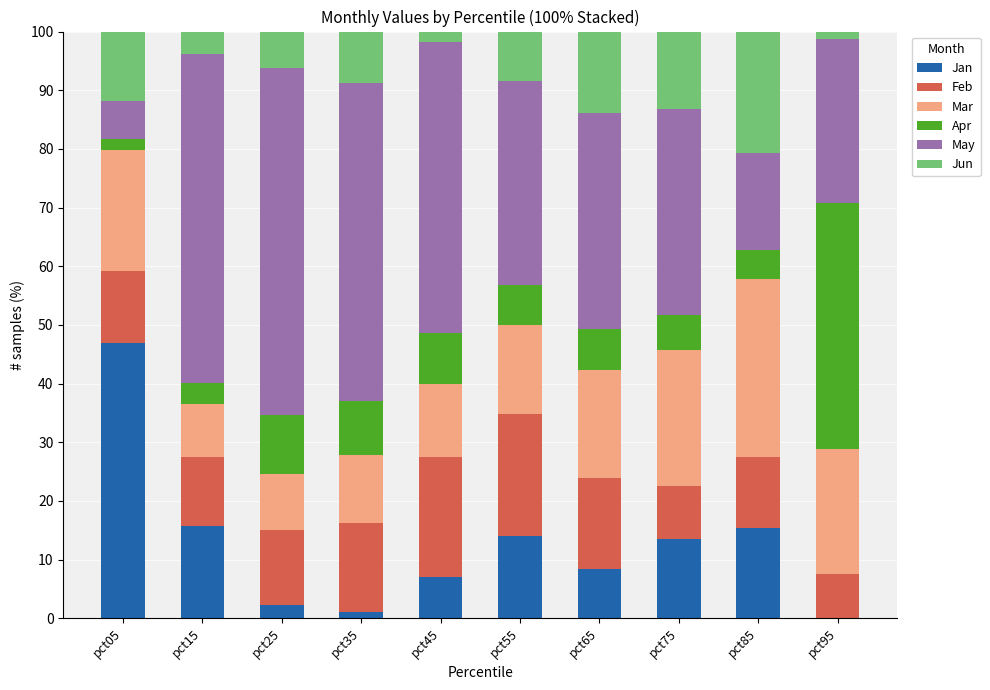

The value of Jan at pct25 is 2.2. True or false?

True